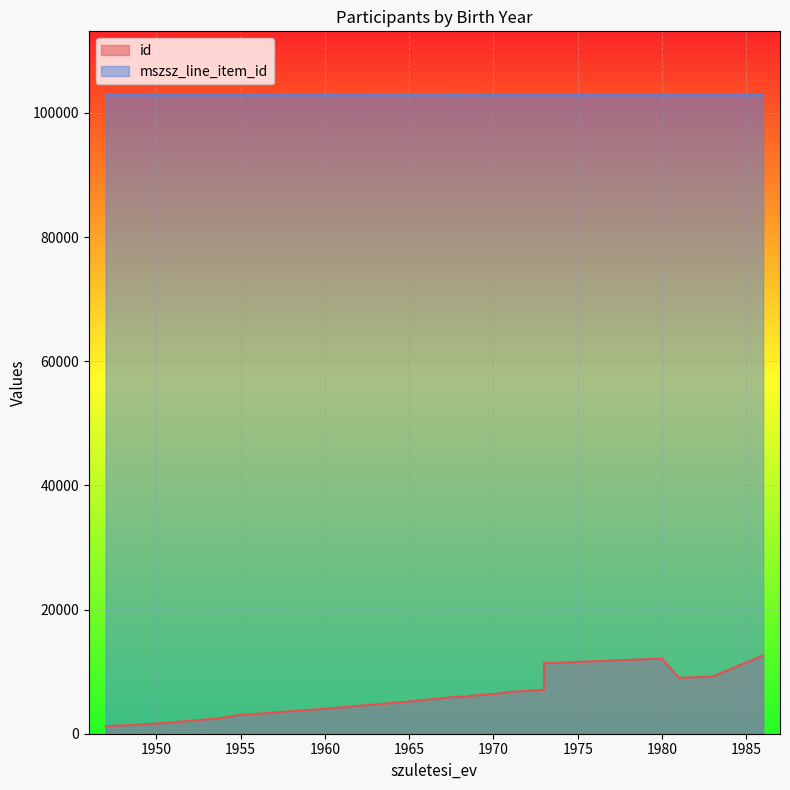

Which category has the highest value in the mszsz_line_item_id series?

1973